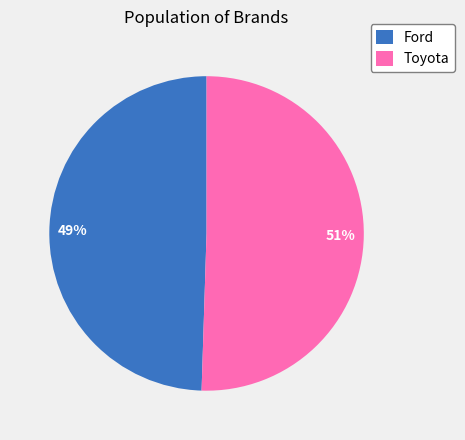

Rank the categories by value from lowest to highest.

Ford, Toyota